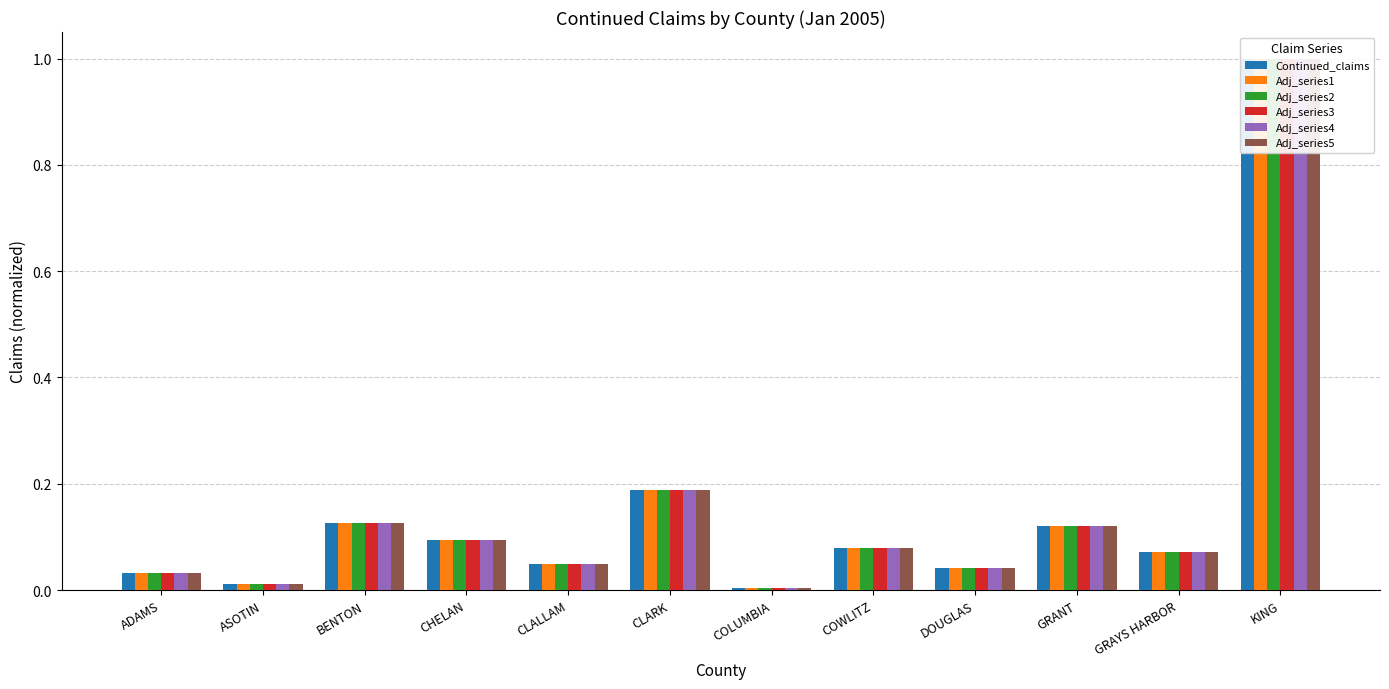

Between CLALLAM and DOUGLAS, which series saw the biggest shift?

Continued_claims